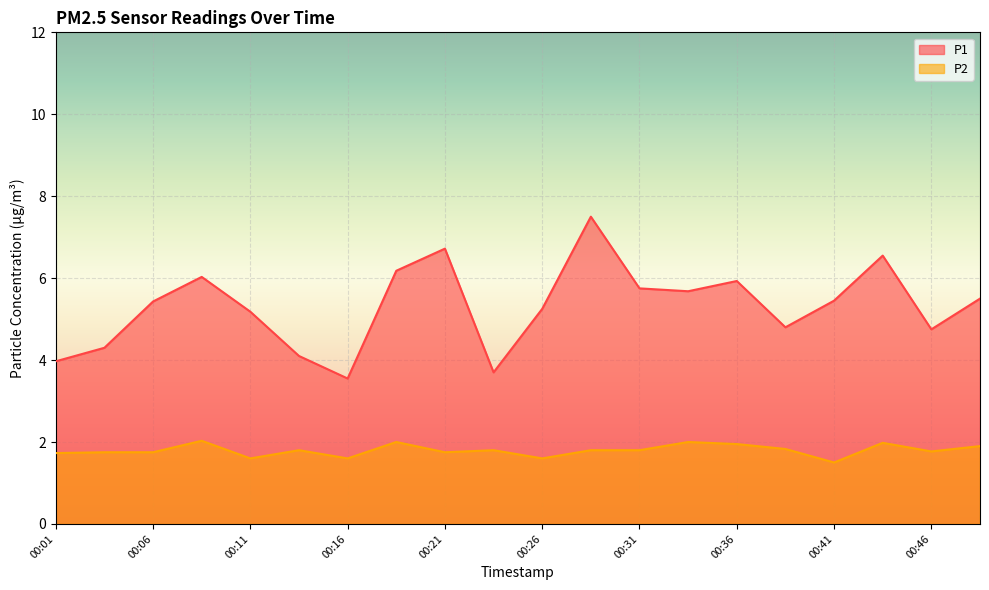

True or false: P1 has a value of 5.2 at 00:26.

True